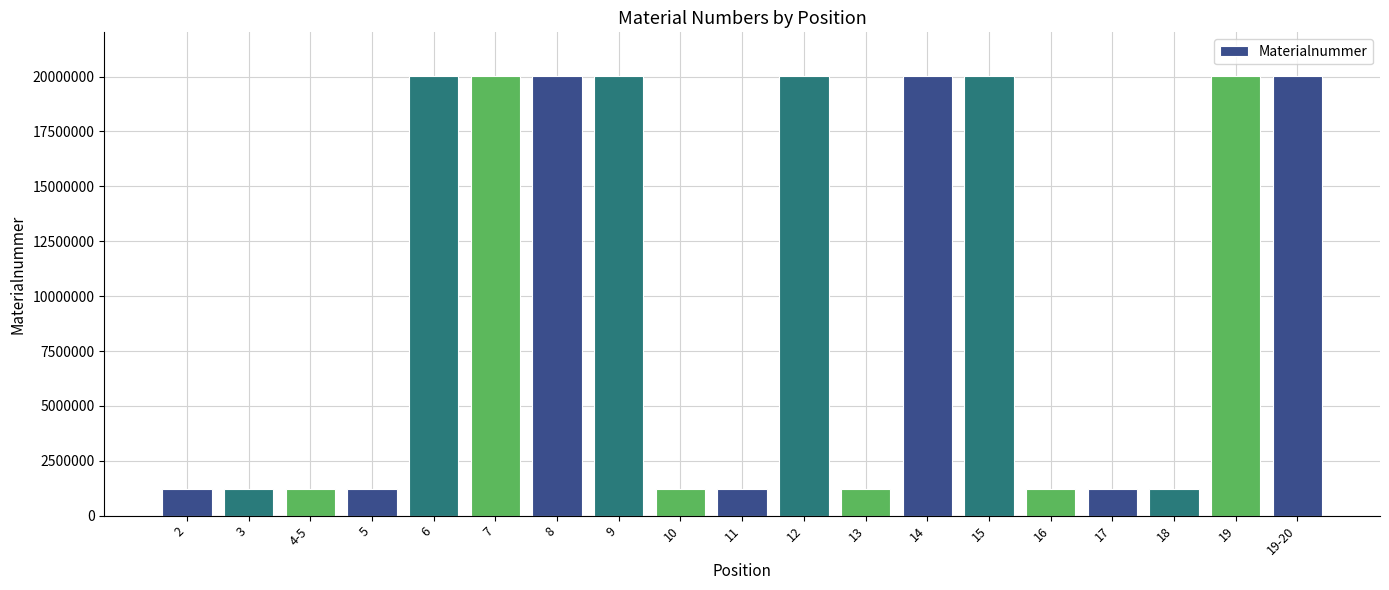

What is the minimum value shown in the chart?

1222782